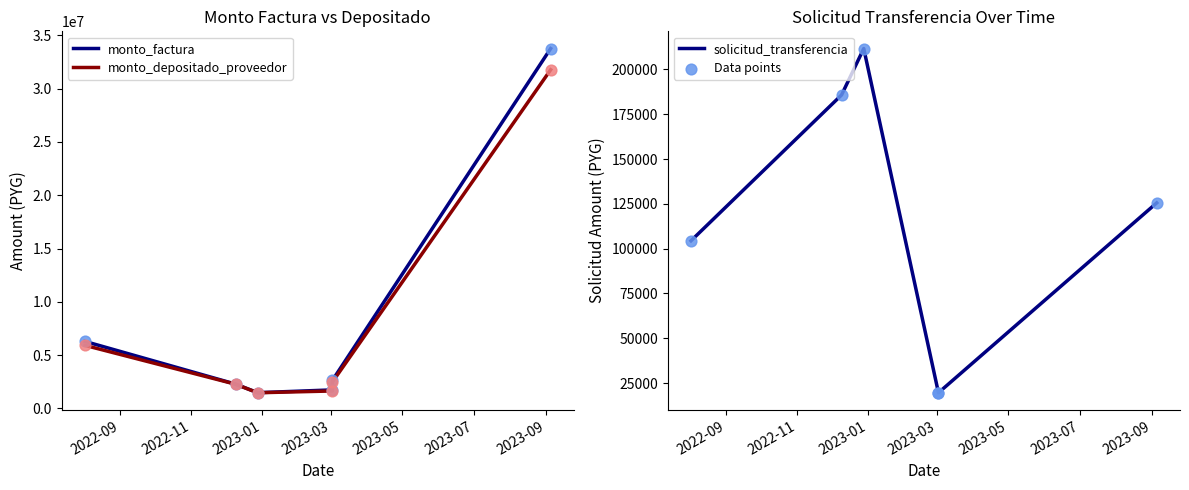

Is the value of monto_factura at 2023-01 greater than the value of monto_depositado_proveedor at 2023-05?

No